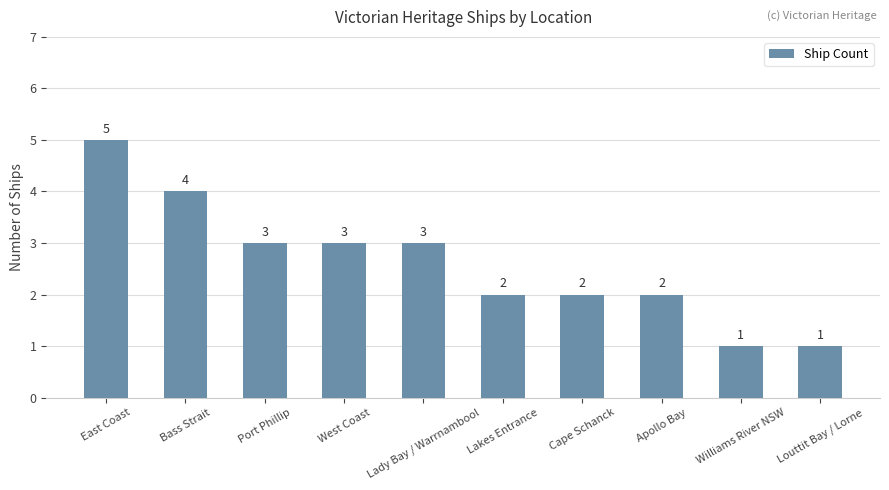

What is the minimum value shown in the chart?

1